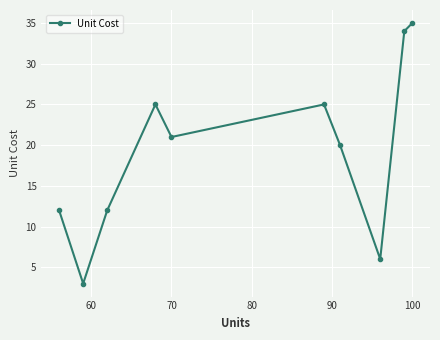

What is the greatest value displayed?

35